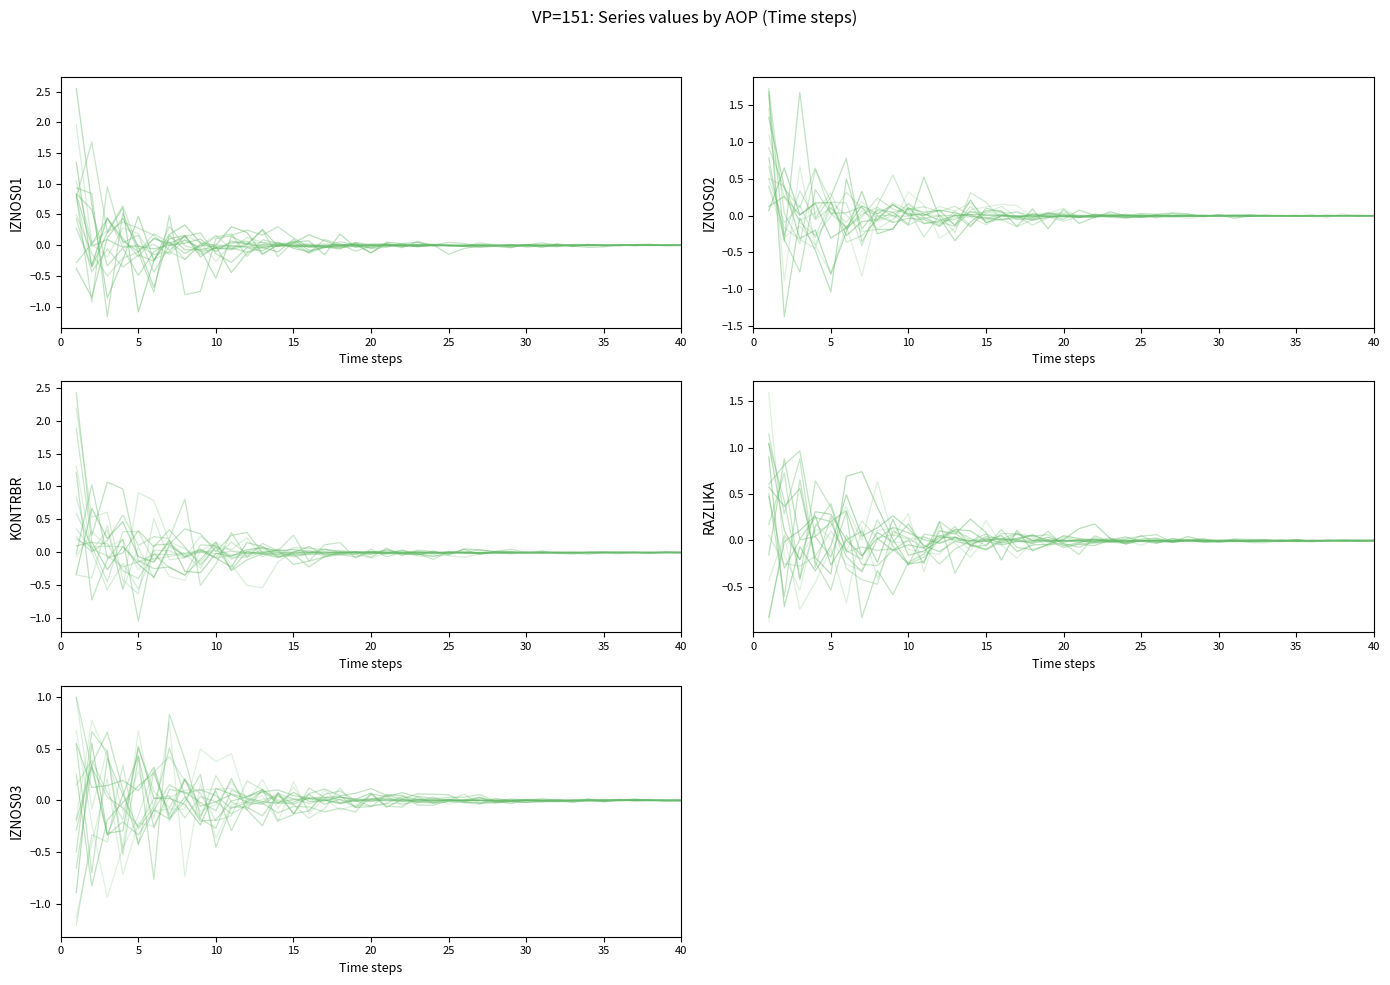

Which series has the largest total across all categories?

RAZLIKA